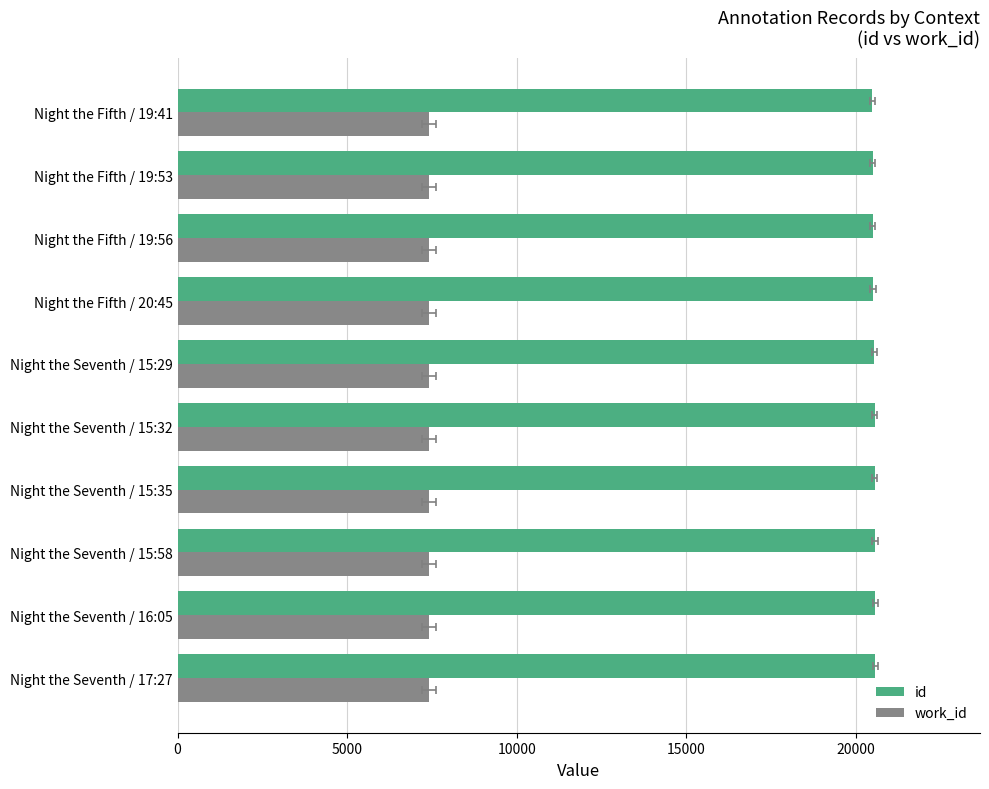

What is the sum of all work_id values?

74094